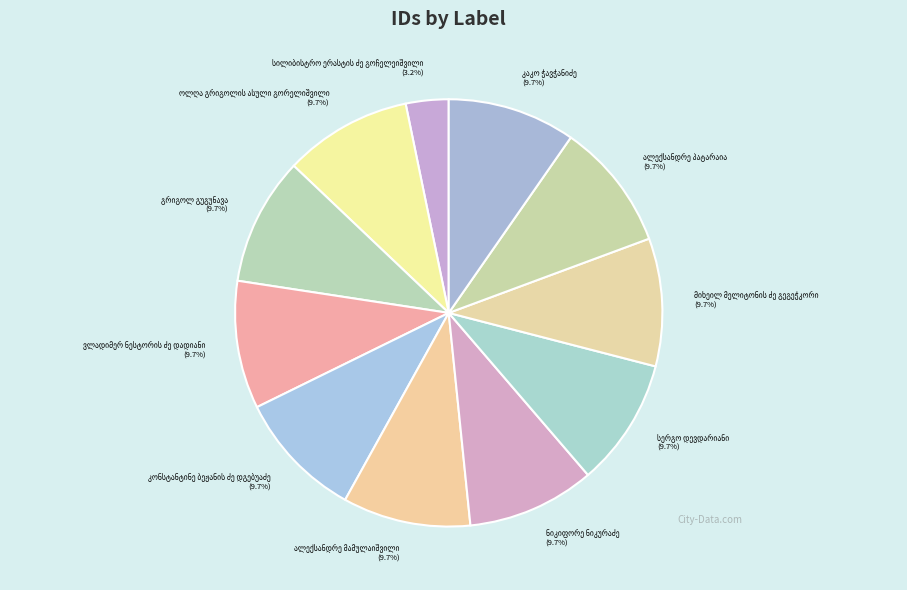

Does any single category account for the majority?

No